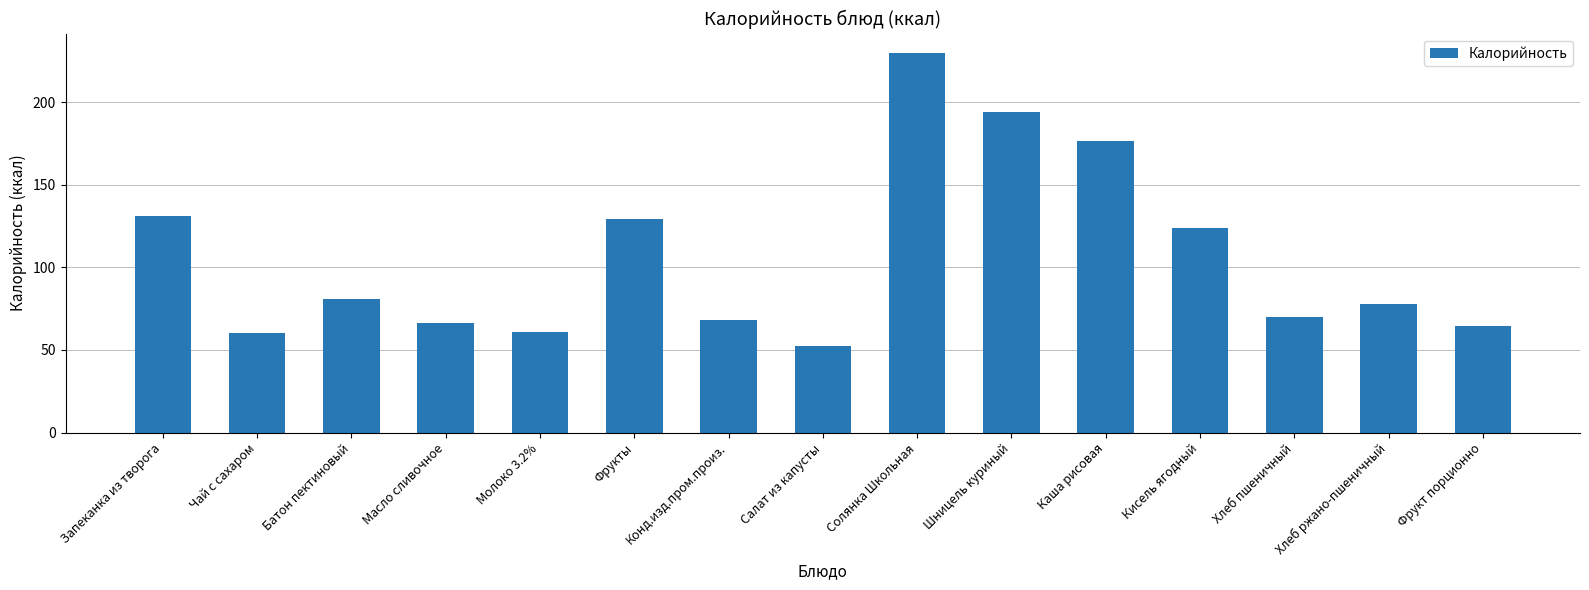

What is the label of the 15th bar from the left?

Фрукт порционно